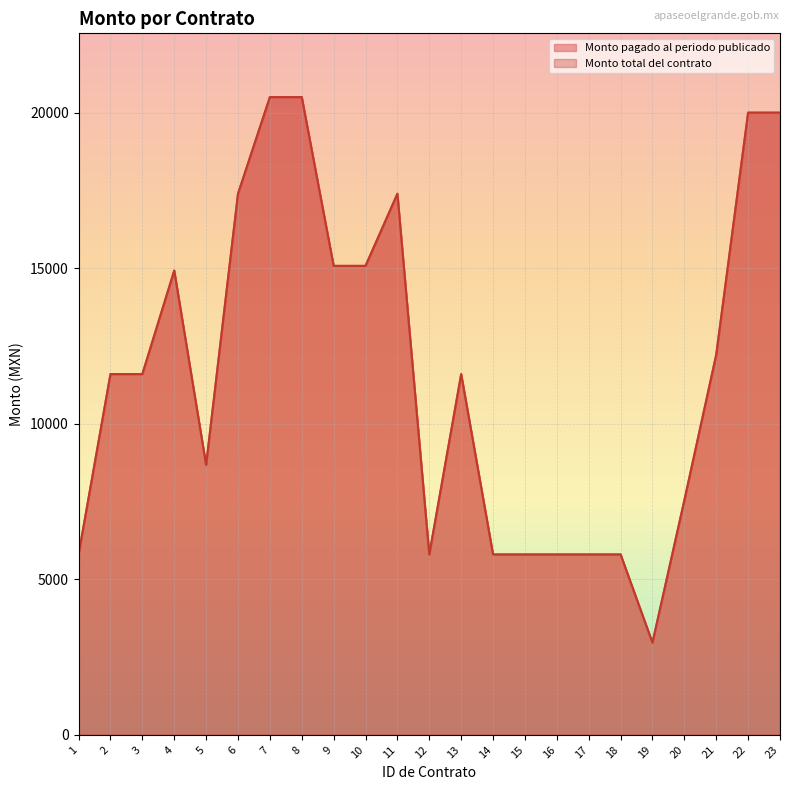

Where is Monto total del contrato nearest to the value 11735?

2